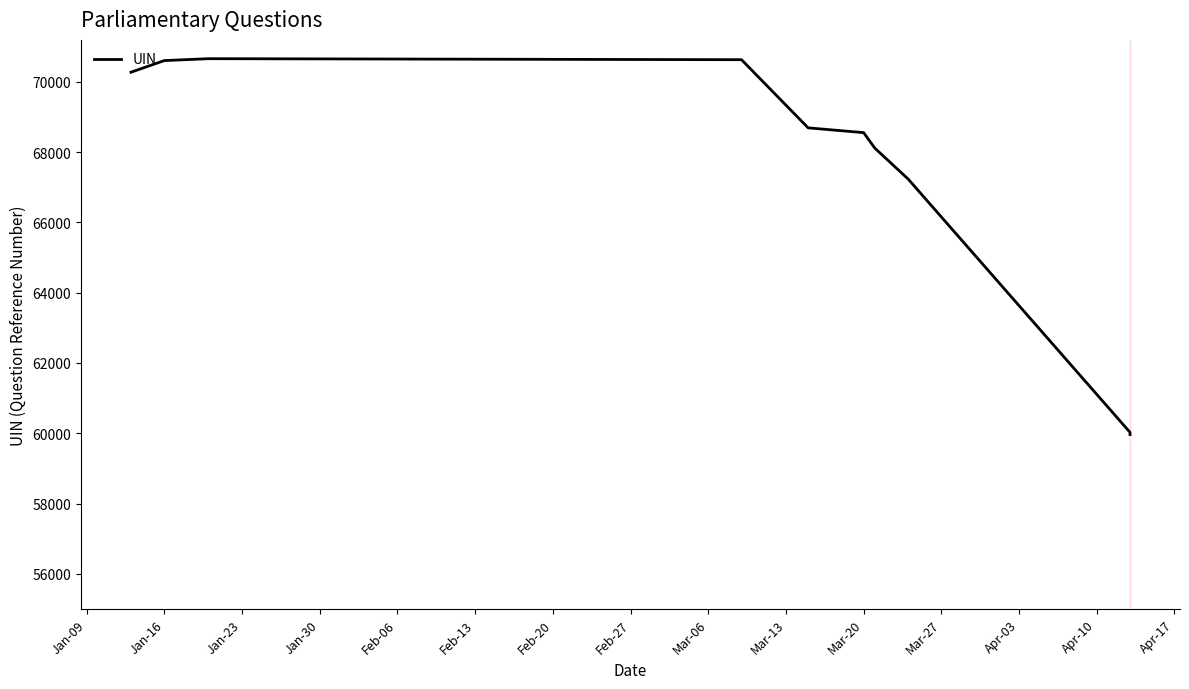

Where is the first local maximum?

Jan-23